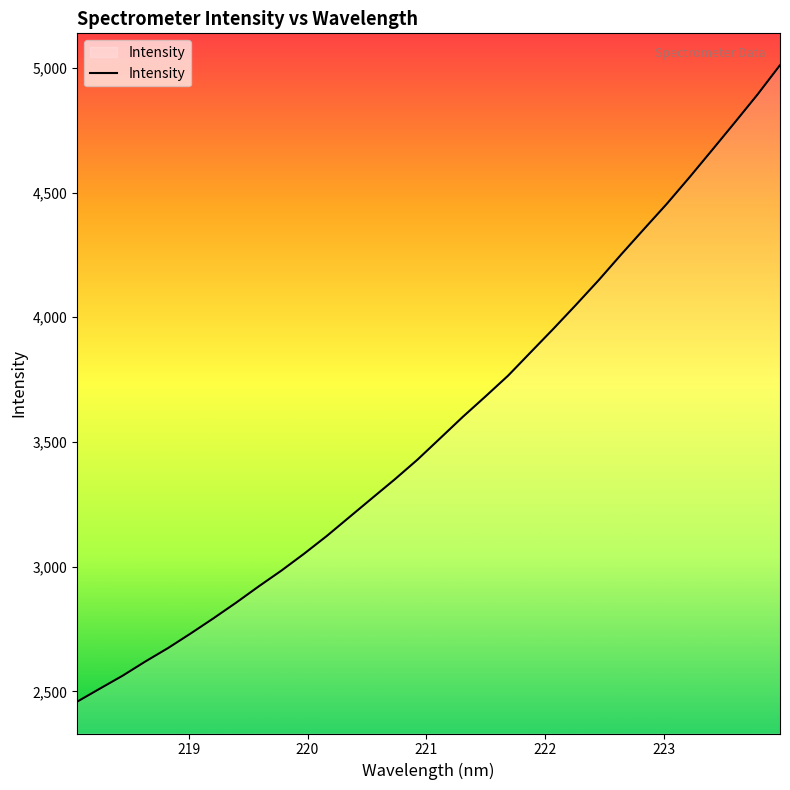

What is the difference between the second highest and second lowest values?

2380.8